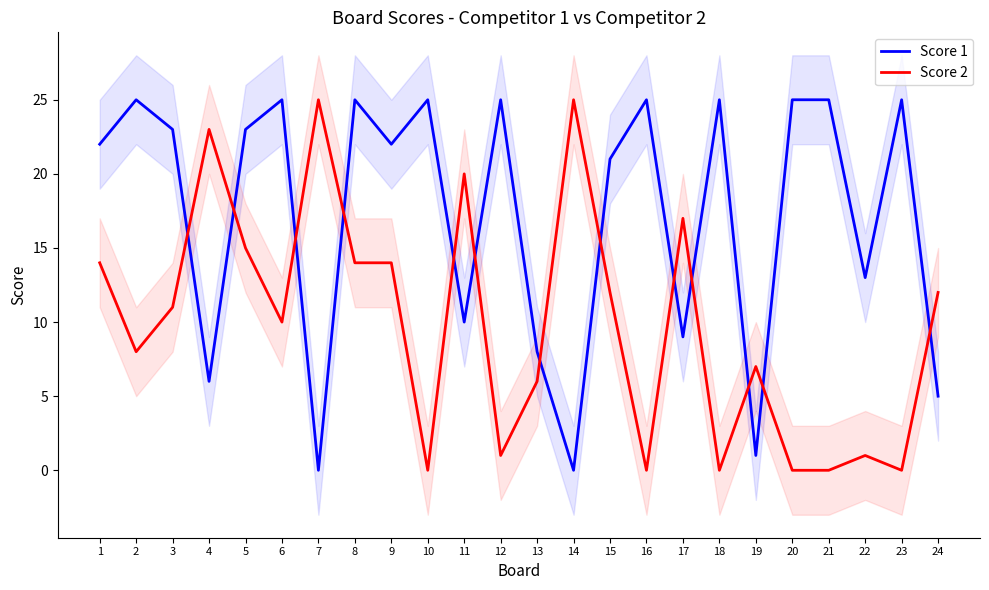

True or false: Score 2 has more than 1 points higher than both neighbors.

True